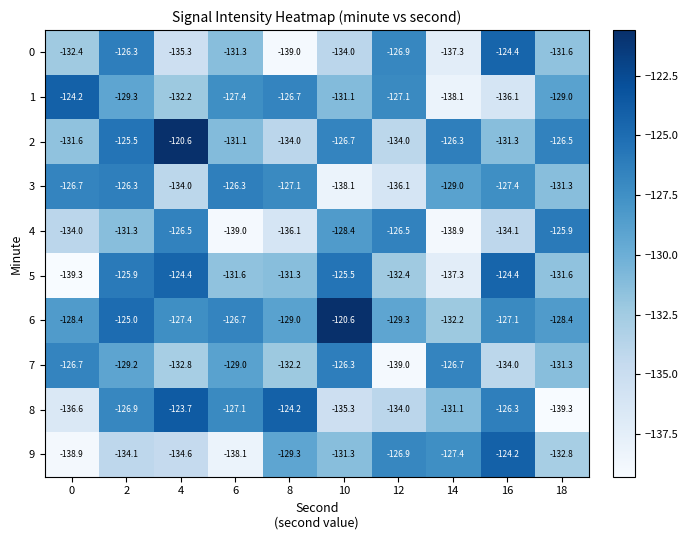

What is the total value across all series at 6?

-1307.6